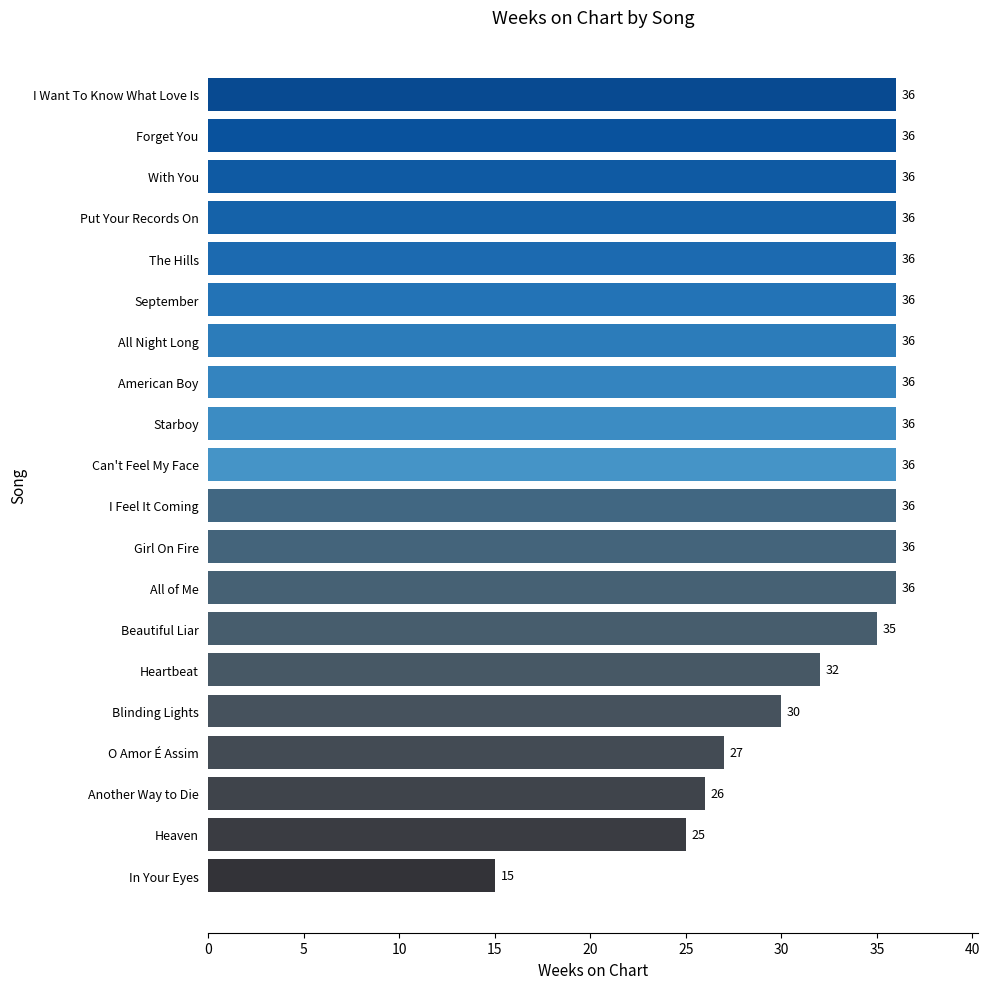

Is it true that the value at Put Your Records On is 36?

True